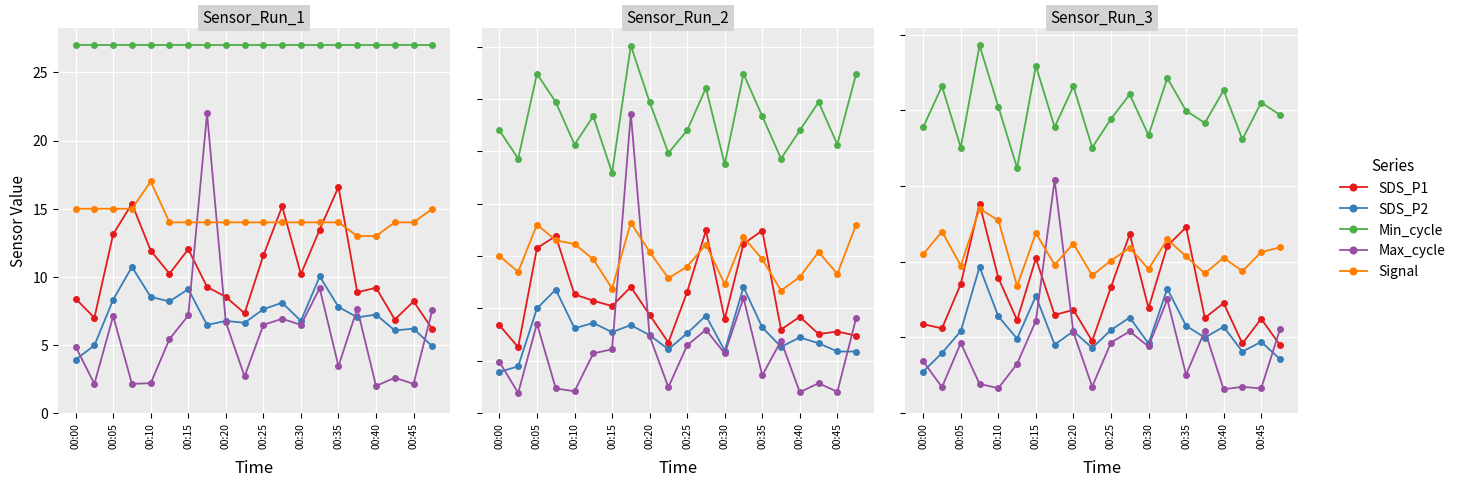

What is the difference between the second highest and second lowest values in the SDS_P2 series?

4.6